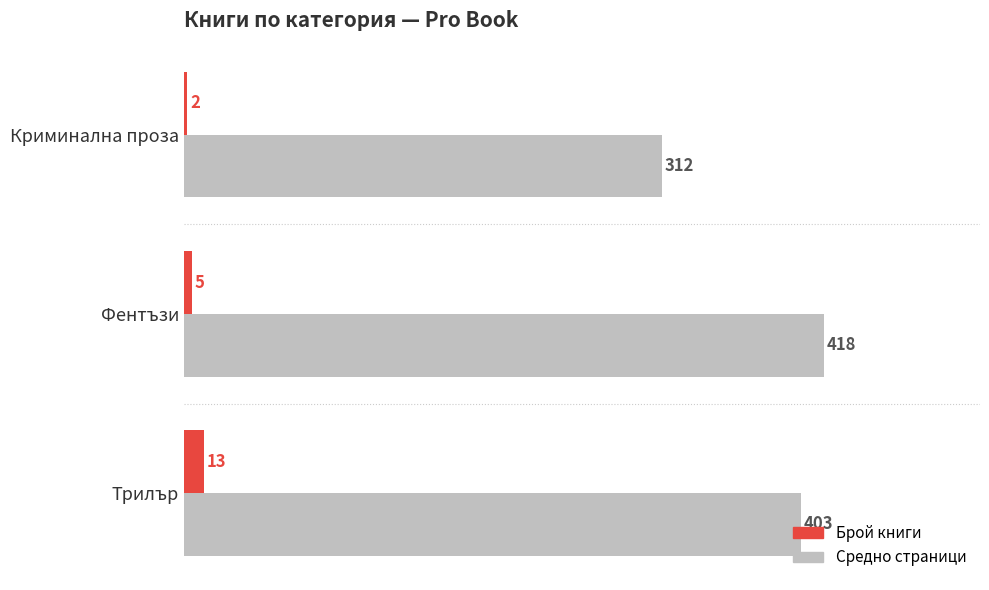

What is the average value of the Брой книги series?

7